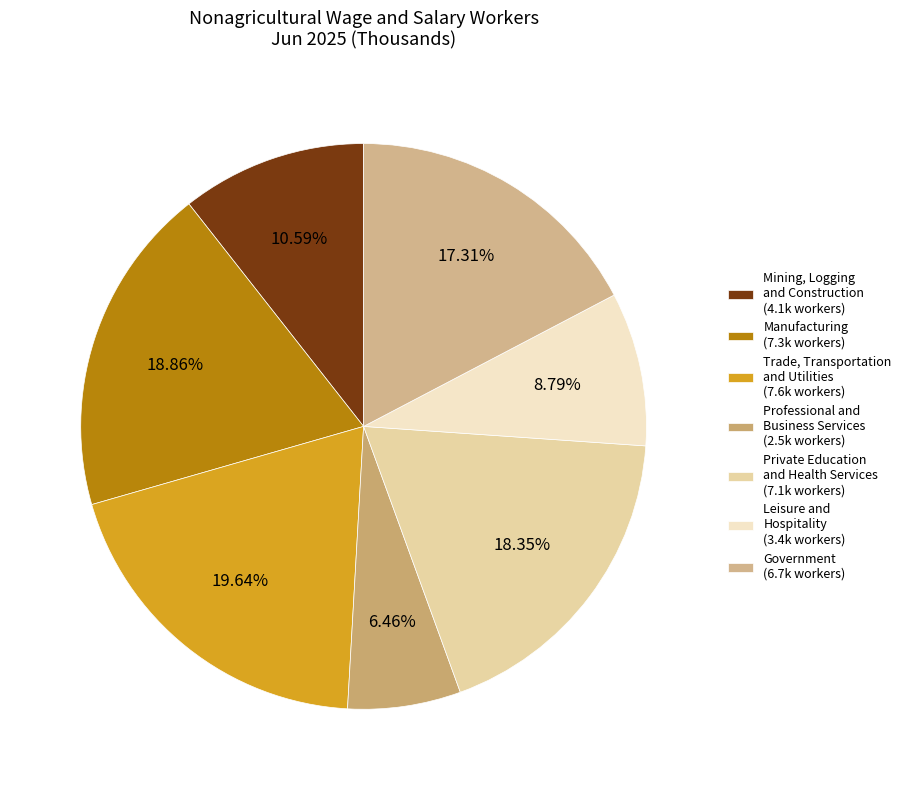

To the nearest percent, what is the average slice percentage?

14%